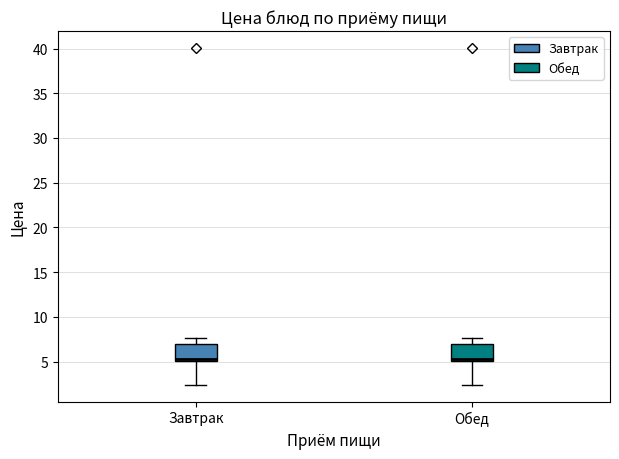

Where is the upper edge of the box for Завтрак on the y-axis? The values are not printed on the chart, so give them approximately, as read against the axis.

7.0